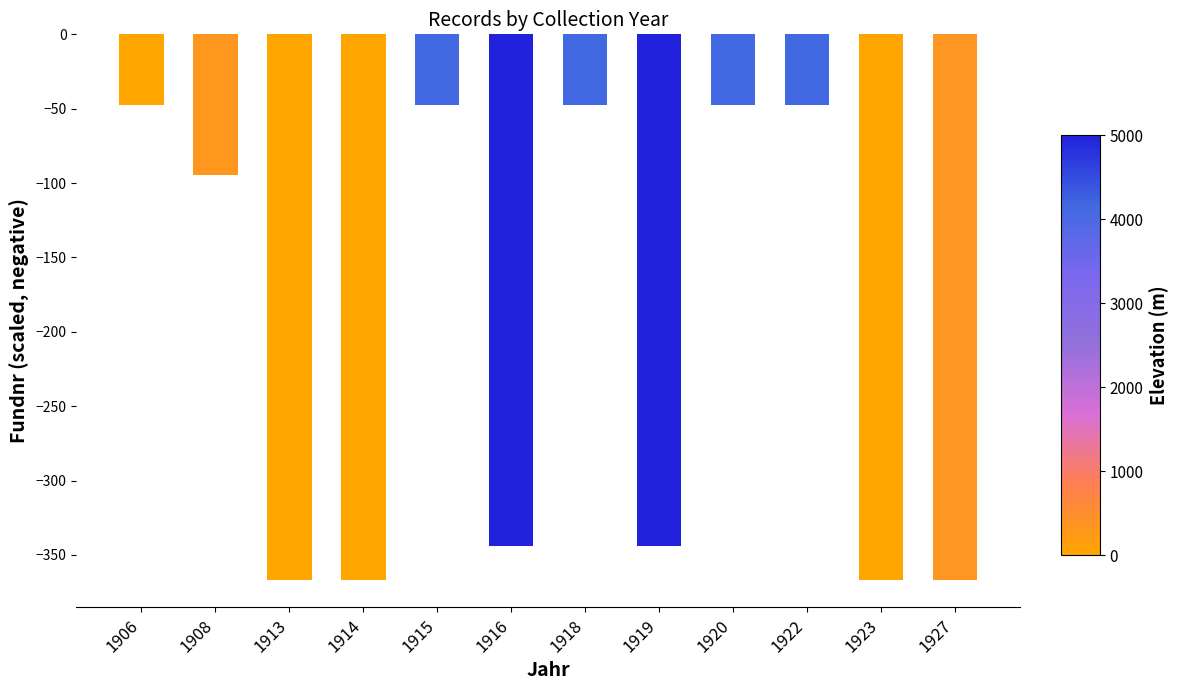

What is the value of the 10th bar from the left?

-47.3